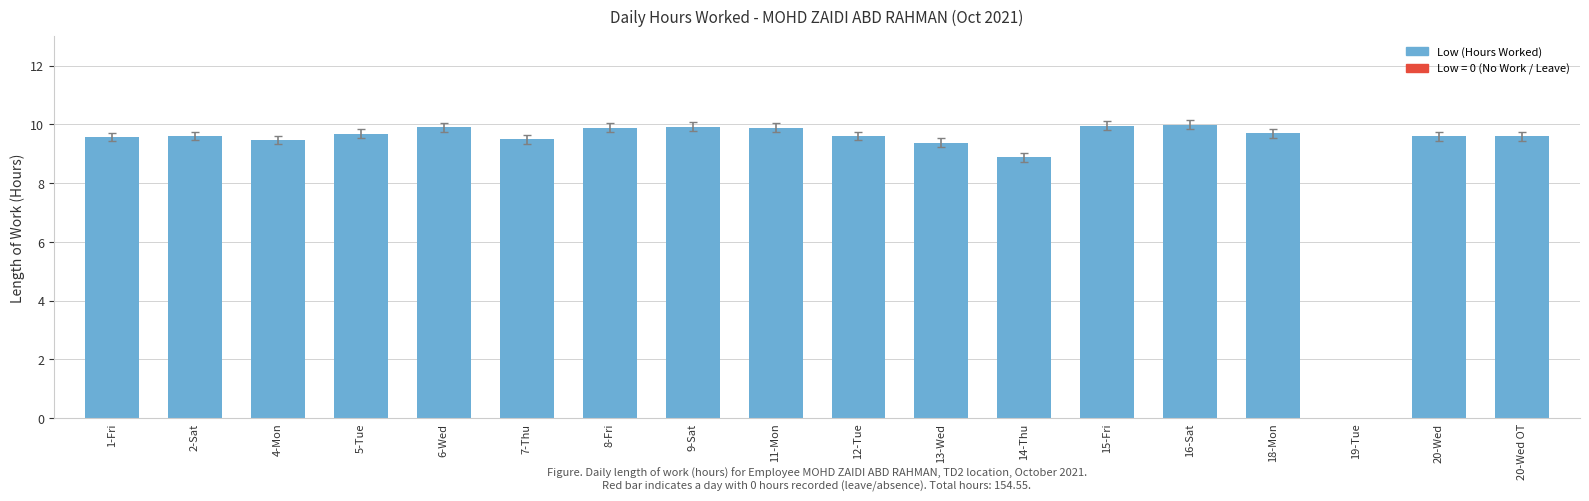

How many distinct data groups are displayed?

1